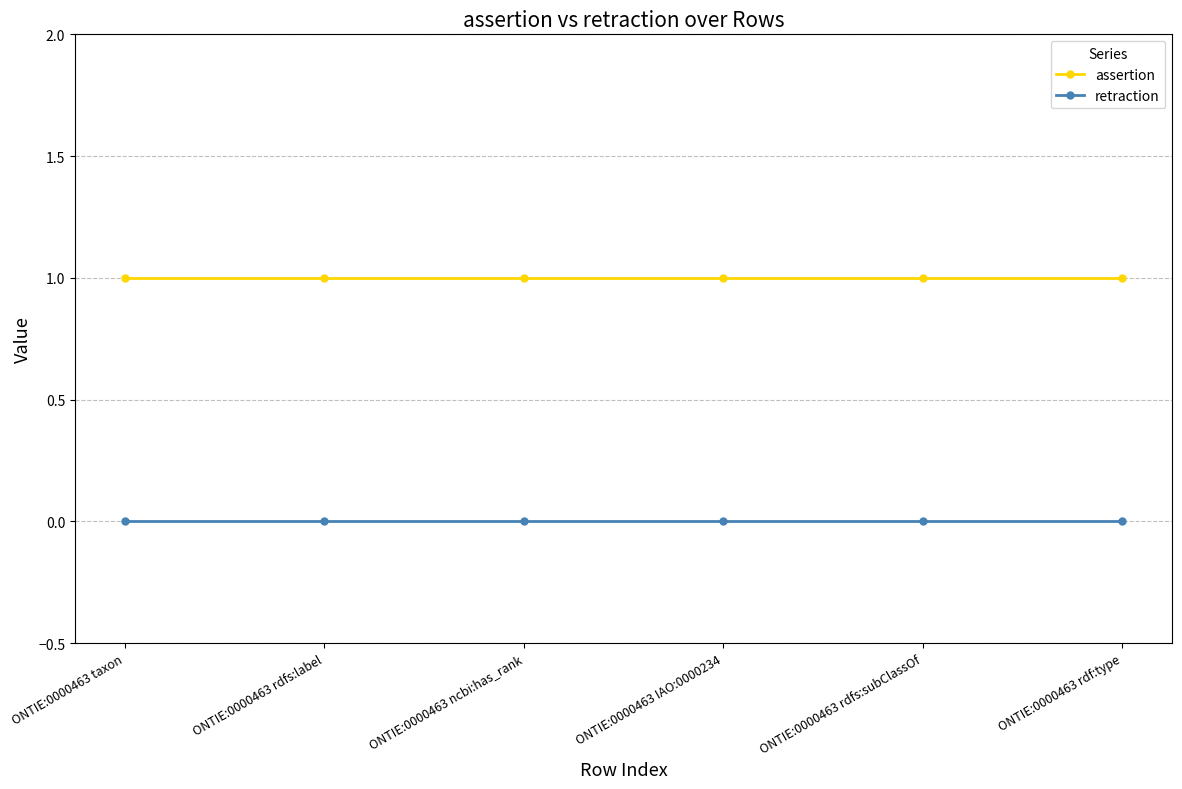

Reading left to right, list all the values displayed in this chart.

assertion: 1	1	1	1	1	1
retraction: 0	0	0	0	0	0